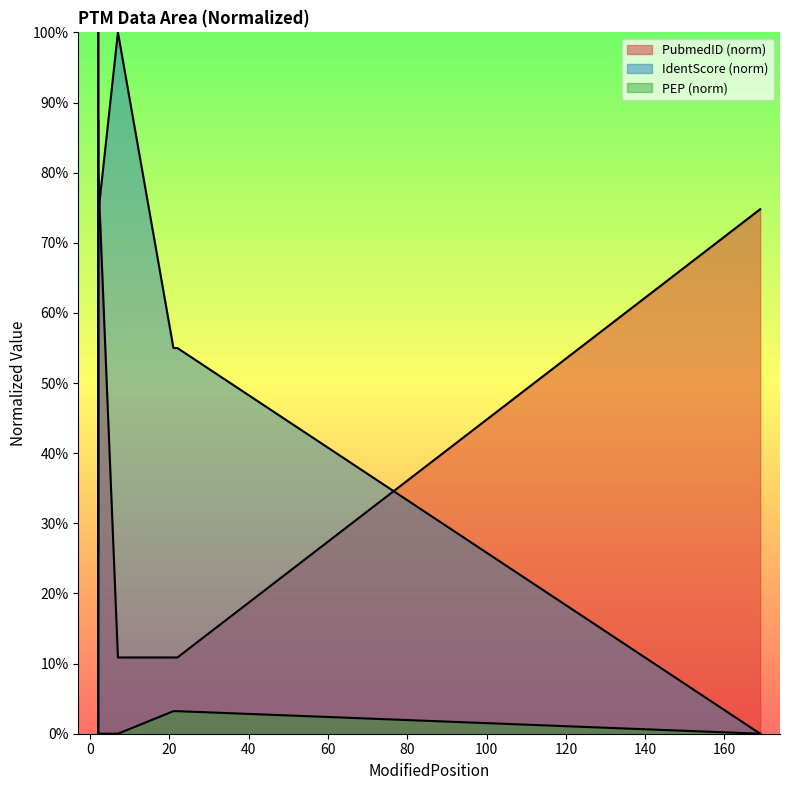

True or false: IdentScore has more than 1 interior local peaks.

True